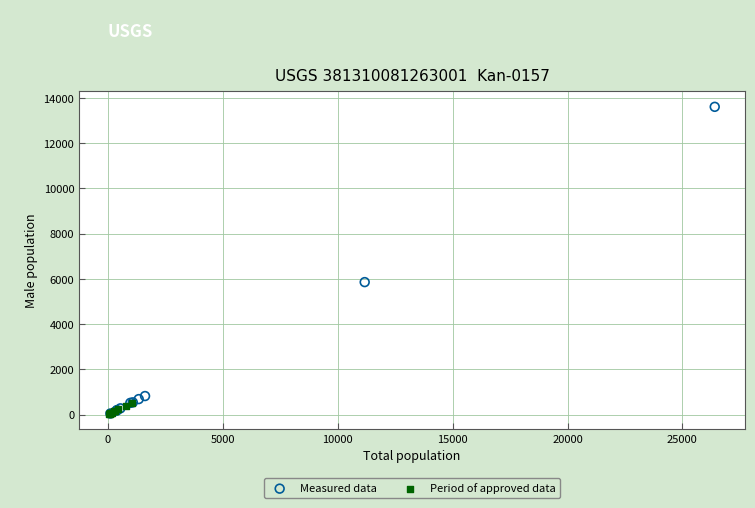

Which series has the widest spread of Y values?

Measured data